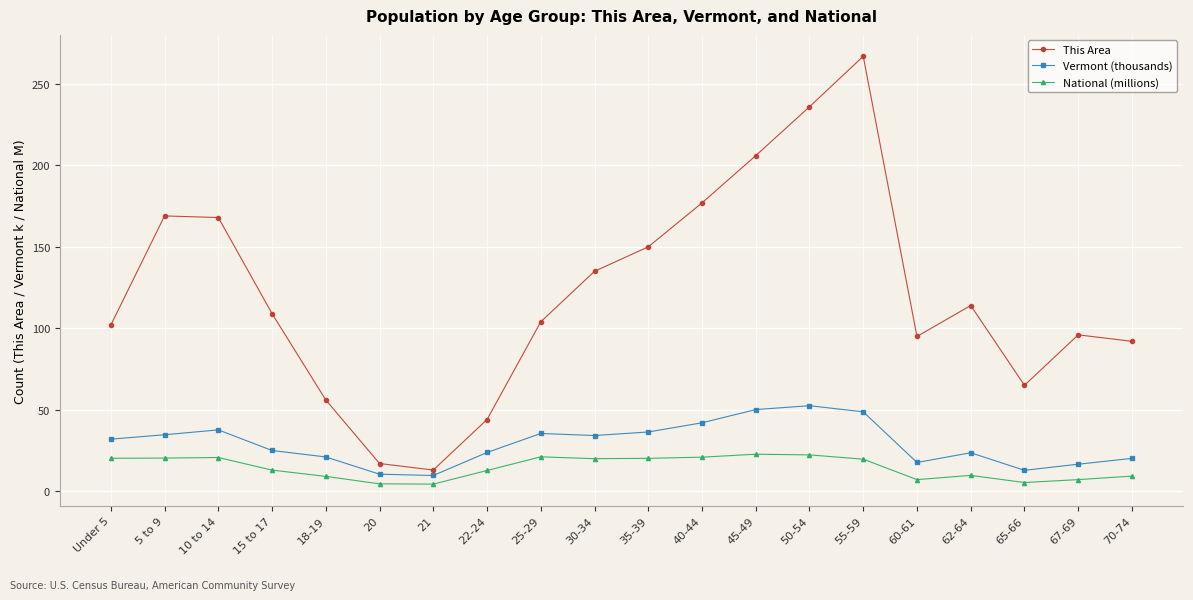

What is the sum of all Vermont (thousands) values?

584.2